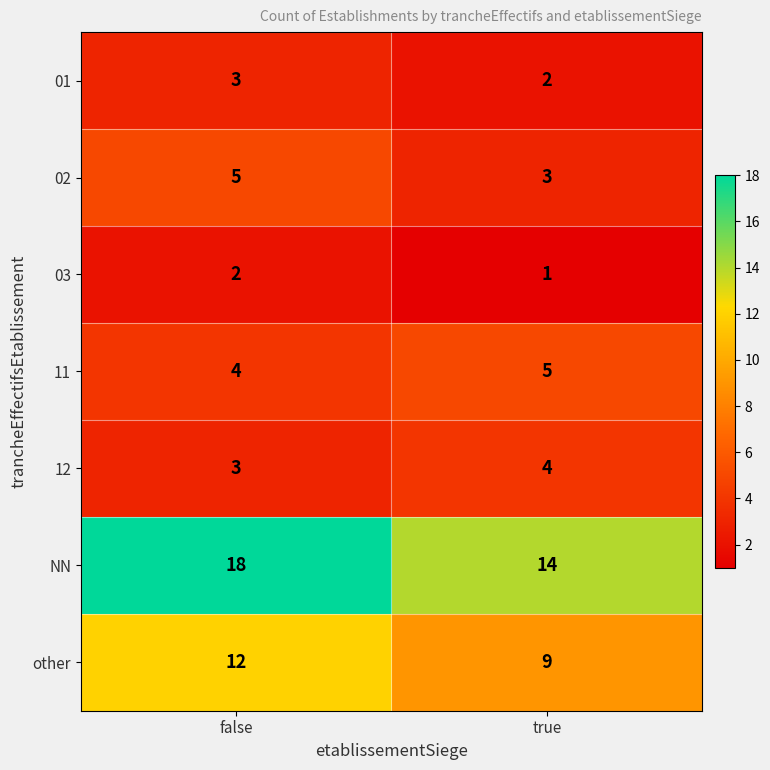

True or false: 12 has a value of 6 at true.

False